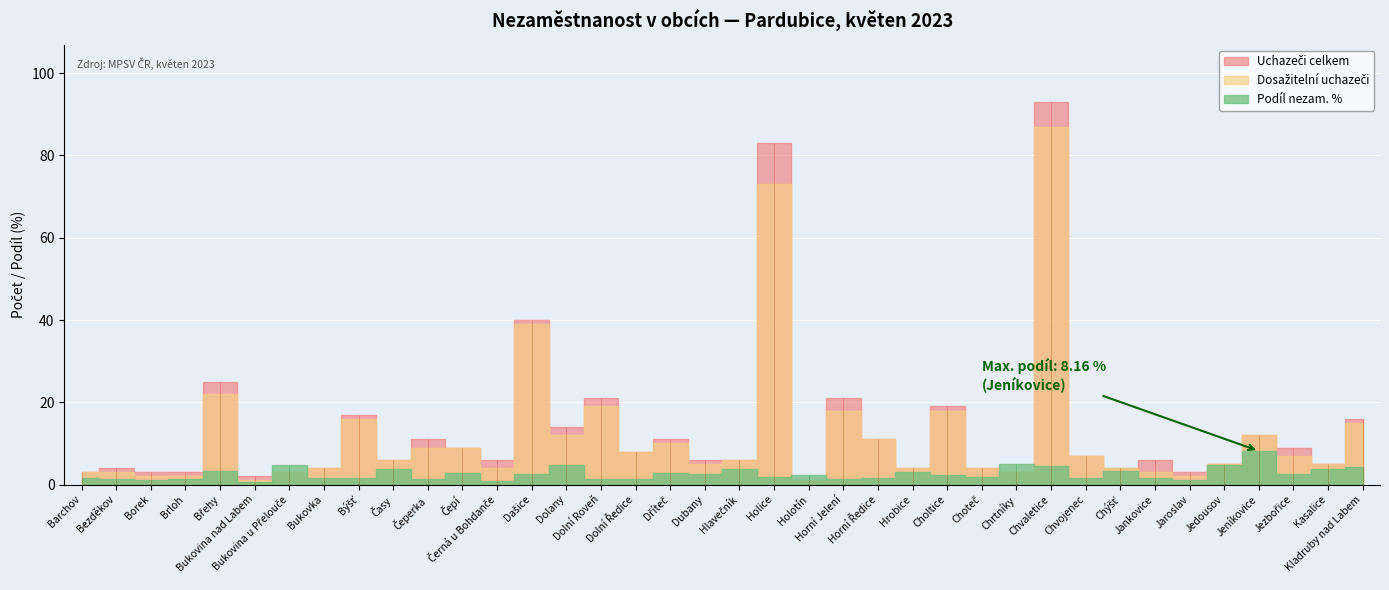

True or false: Uchazeči celkem has more than 1 points higher than both neighbors.

True